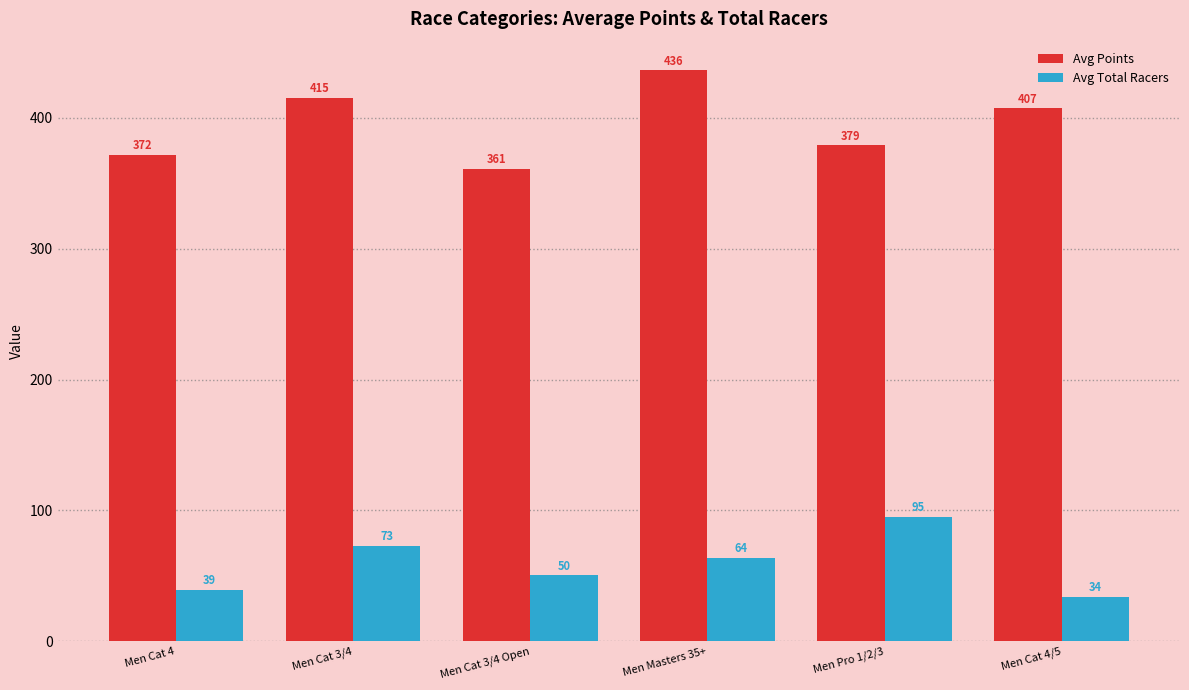

Is the value of Avg Total Racers at Men Cat 4 greater than the value of Avg Points at Men Cat 3/4 Open?

No